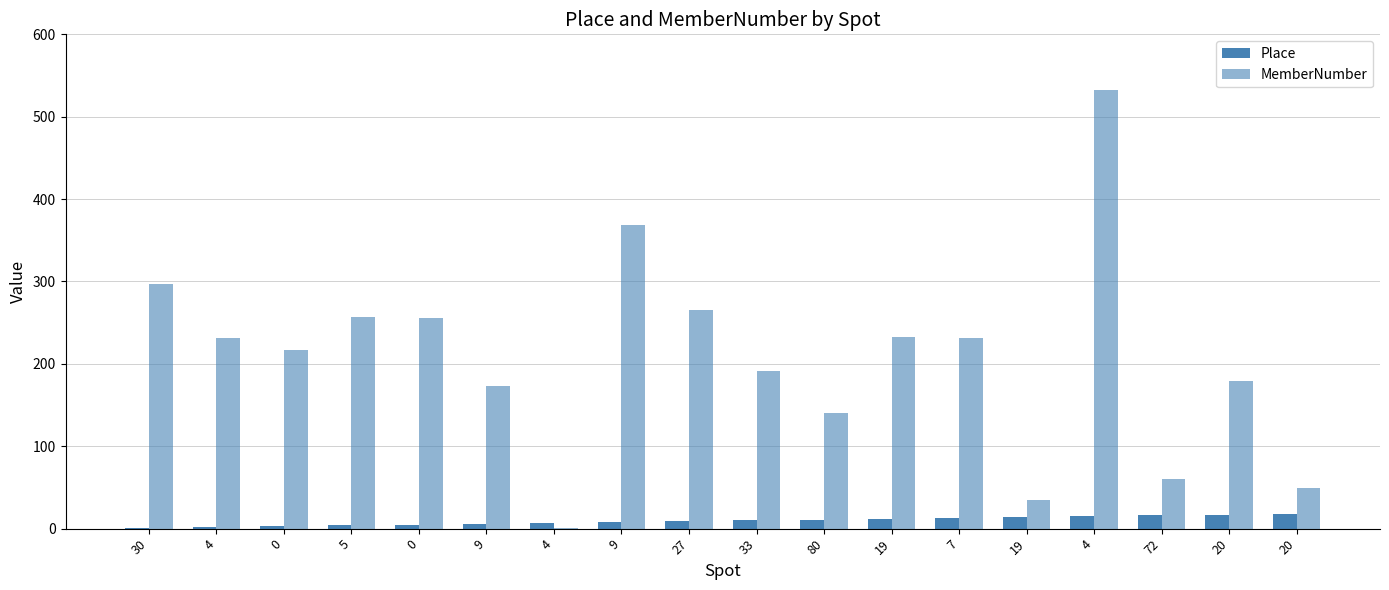

Reading left to right, what are all the values shown in this chart?

Place: 30=1	4=2	0=3	5=4	0=5	9=6	4=7	9=8	27=9	33=10	80=11	19=12	7=13	19=14	4=15	72=16	20=17	20=18
MemberNumber: 30=297	4=232	0=217	5=257	0=256	9=173	4=1	9=369	27=265	33=191	80=140	19=233	7=231	19=35	4=532	72=60	20=179	20=49